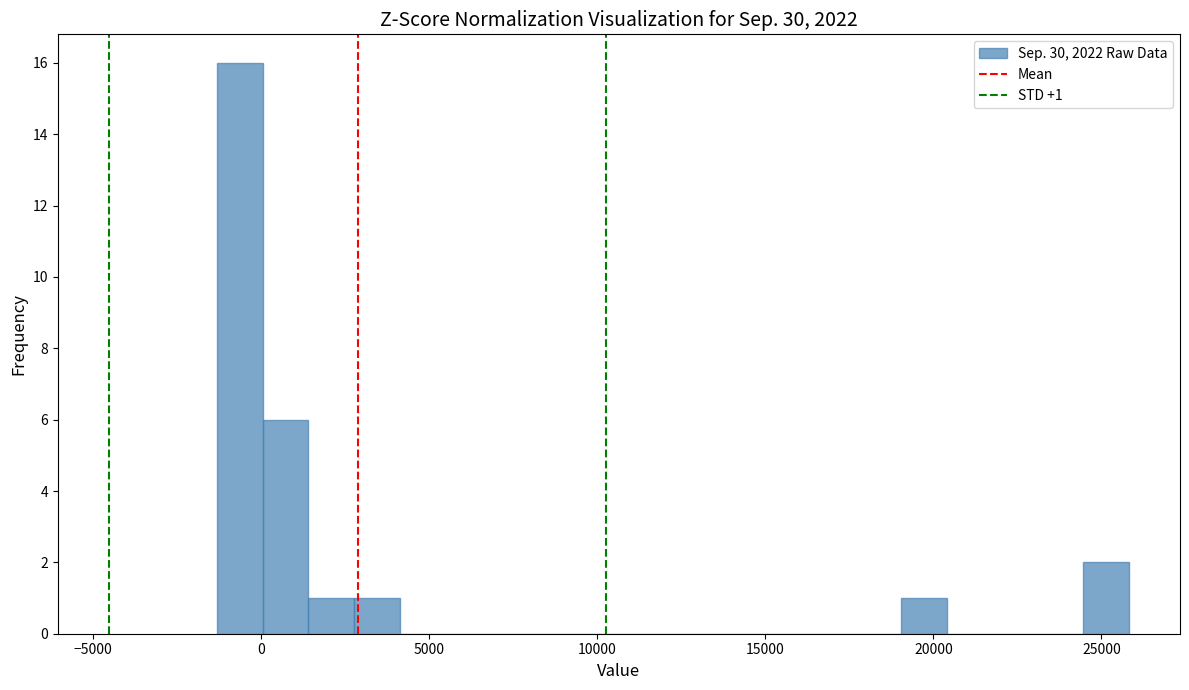

Around what value on the x-axis is the tallest bar? Give the approximate position of its centre, as read against the axis.

-500